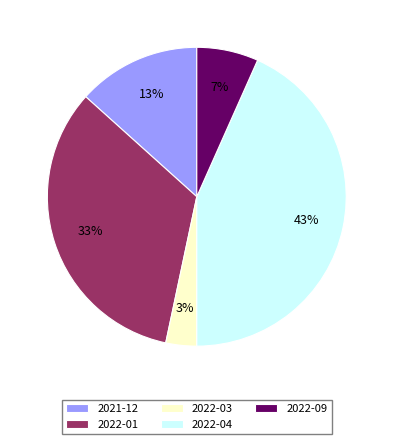

Which has a higher value, 2022-09 or 2021-12?

2021-12